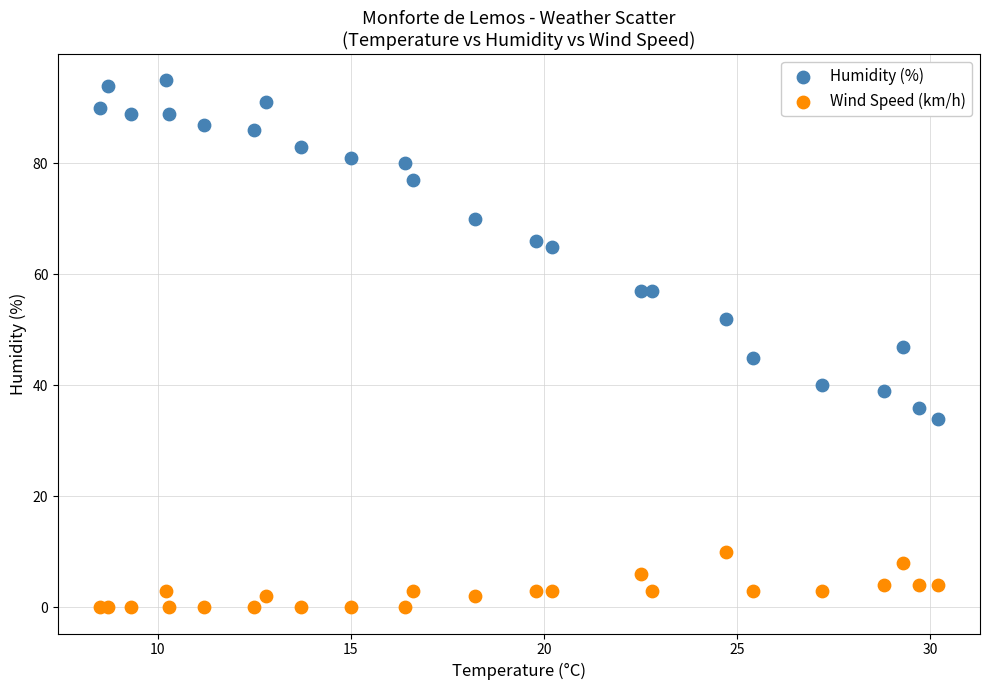

Which series has the widest spread of Y values?

Humidity (%)